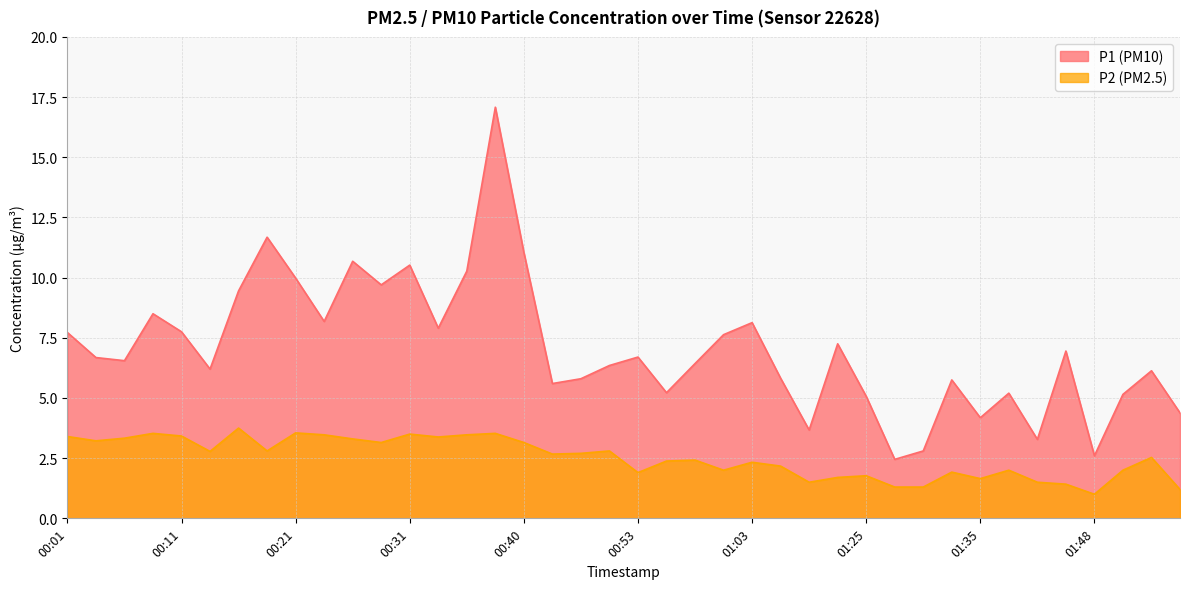

What is the label of the 30th point from the right?

00:26